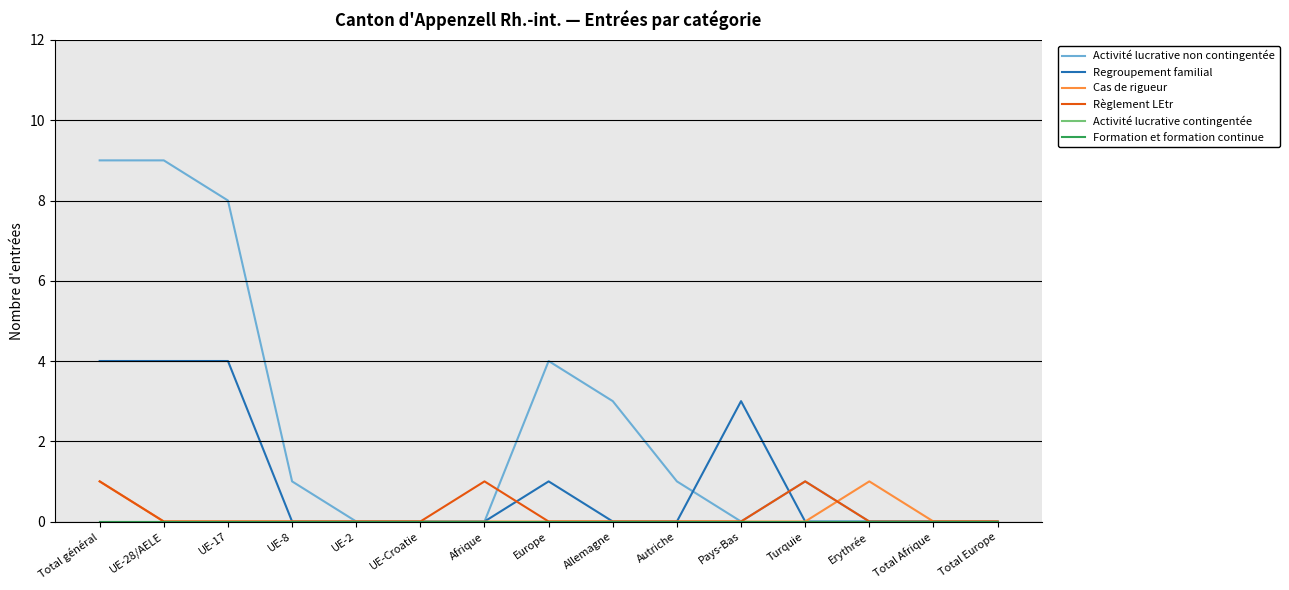

Is it true that Activité lucrative non contingentée equals 13 at UE-28/AELE?

False